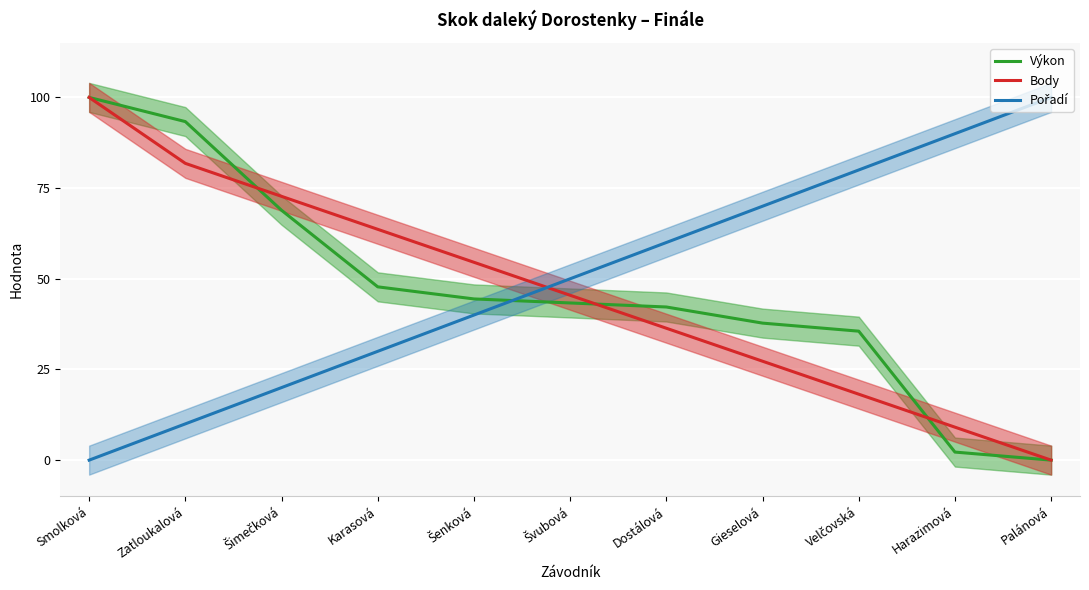

True or false: Pořadí and Body intersect in this chart.

True